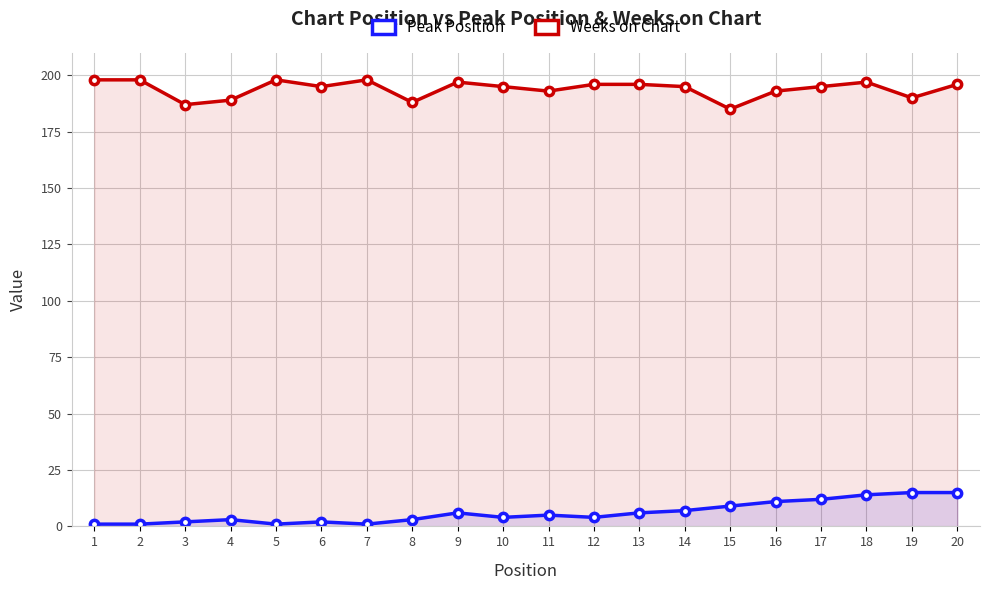

Which series changed the most between 4 and 18?

Peak Position